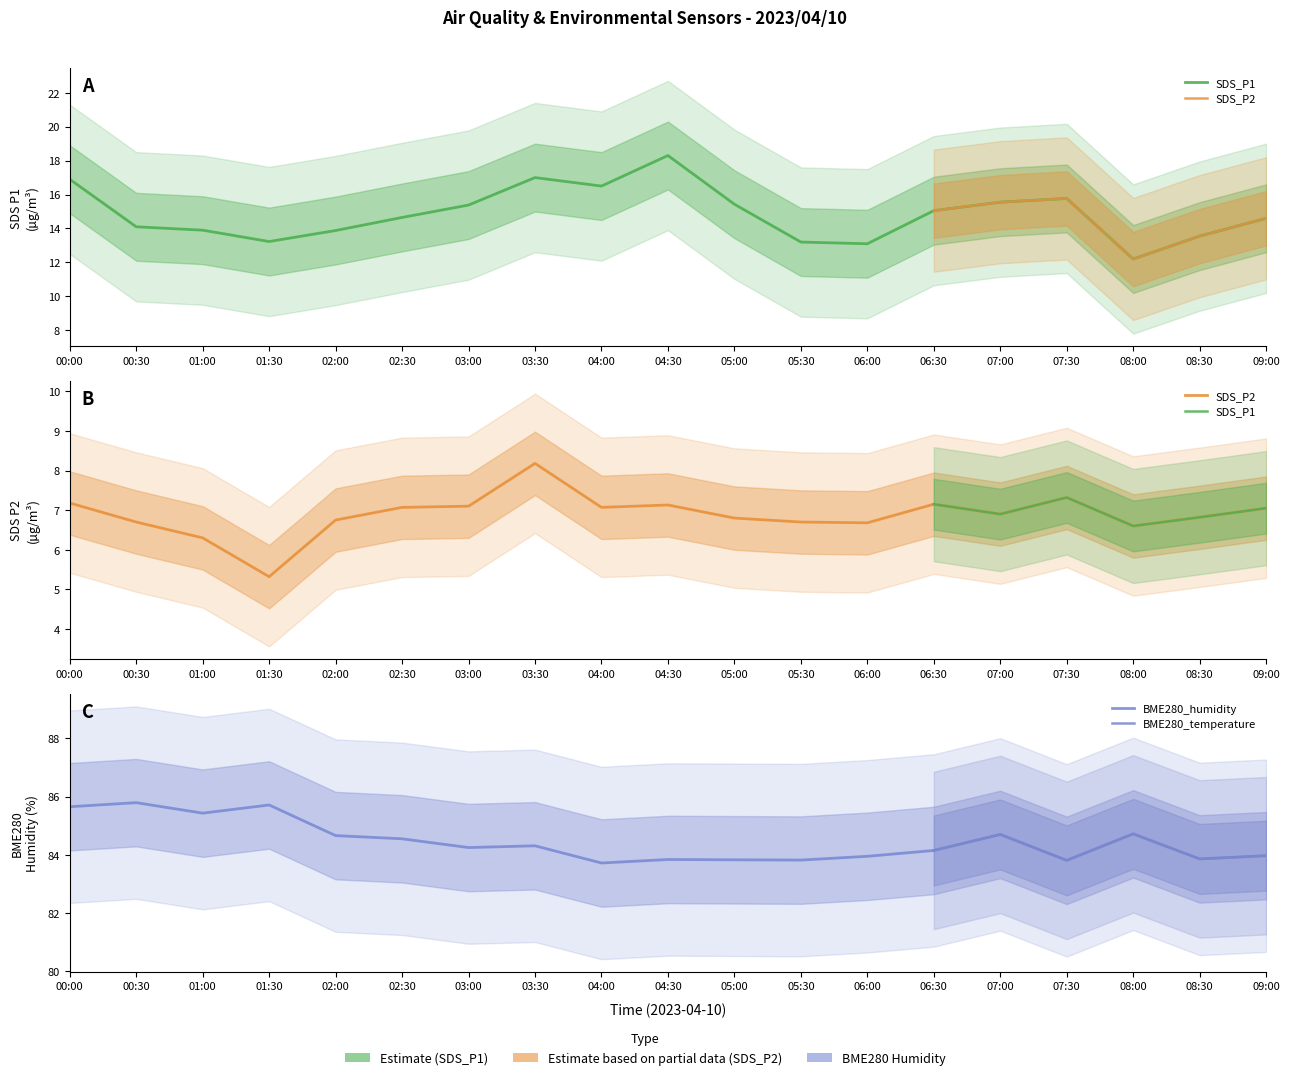

What position from the right is 01:00?

17